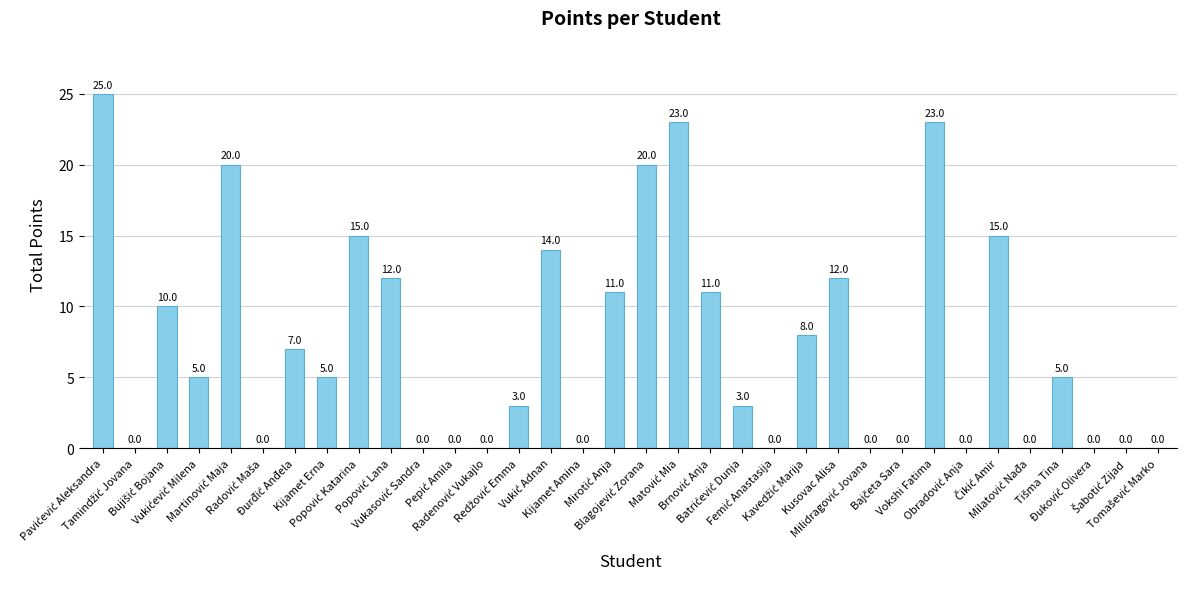

How many values are above zero?

20